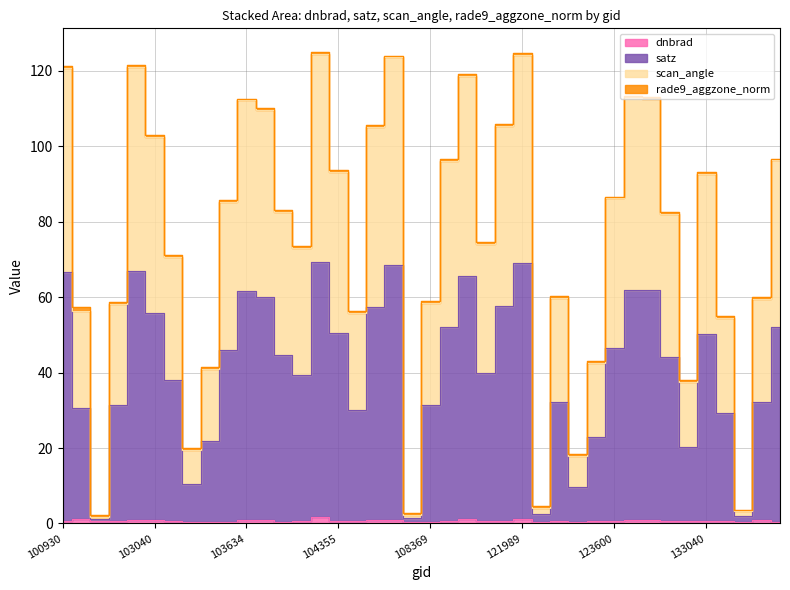

Reading left to right, what are all the values shown in this chart?

dnbrad: 100930=0.5	102550=1.2	102671=0.5	102792=0.7	102919=0.8	103040=1.0	103160=0.7	103279=0.4	103396=0.4	103515=0.5	103634=0.9	103643=0.8	103760=0.4	104112=0.7	104346=1.6	104355=0.6	104472=0.7	107659=1.0	107832=0.8	108193=0.5	108369=0.5	108542=0.6	108715=1.1	121653=0.6	121819=0.8	121989=1.1	122346=0.5	122525=0.8	123251=0.5	123428=0.6	123600=0.6	123775=1.0	131947=0.8	132136=0.6	132309=0.7	133040=0.7	133223=0.6	133405=0.3	133584=0.8	133762=0.4
satz: 100930=66.6	102550=30.6	102671=1.2	102792=31.3	102919=67.0	103040=55.9	103160=38.1	103279=10.6	103396=22.0	103515=46.0	103634=61.6	103643=60.0	103760=44.5	104112=39.4	104346=69.4	104355=50.5	104472=30.0	107659=57.5	107832=68.6	108193=1.5	108369=31.4	108542=52.2	108715=65.6	121653=40.0	121819=57.6	121989=69.1	122346=2.5	122525=32.2	123251=9.7	123428=22.9	123600=46.6	123775=62.0	131947=61.8	132136=44.2	132309=20.2	133040=50.3	133223=29.2	133405=1.9	133584=32.1	133762=52.2
scan_angle: 100930=121.2	102550=57.4	102671=2.2	102792=58.7	102919=121.6	103040=103.0	103160=71.2	103279=20.0	103396=41.4	103515=85.6	103634=112.6	103643=110.2	103760=83.0	104112=73.7	104346=125.0	104355=93.7	104472=56.4	107659=105.6	107832=124.0	108193=2.9	108369=58.9	108542=96.5	108715=119.2	121653=74.6	121819=105.8	121989=124.7	122346=4.7	122525=60.4	123251=18.3	123428=43.2	123600=86.6	123775=113.3	131947=112.9	132136=82.5	132309=38.1	133040=93.2	133223=54.9	133405=3.6	133584=60.2	133762=96.7